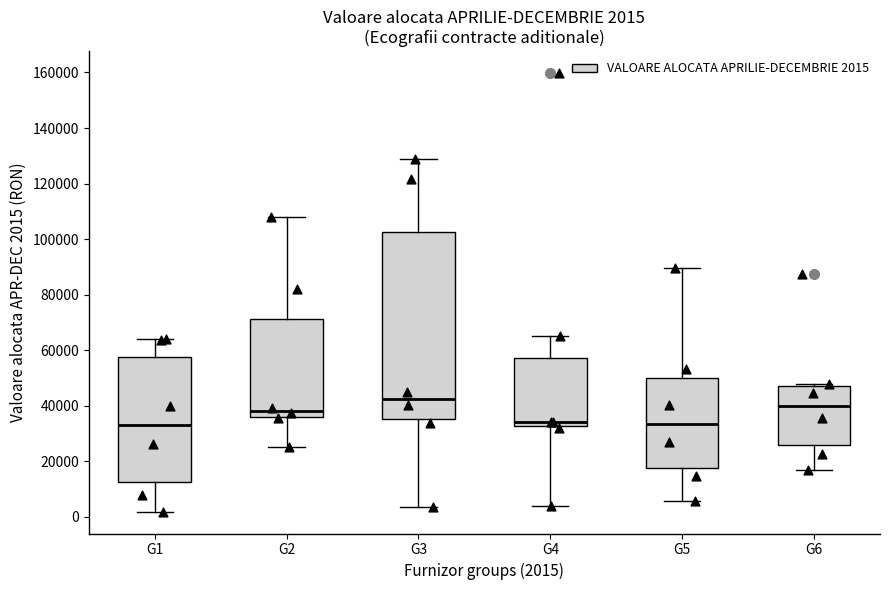

Comparing the boxes themselves (not the whiskers), which one is the tallest?

G3